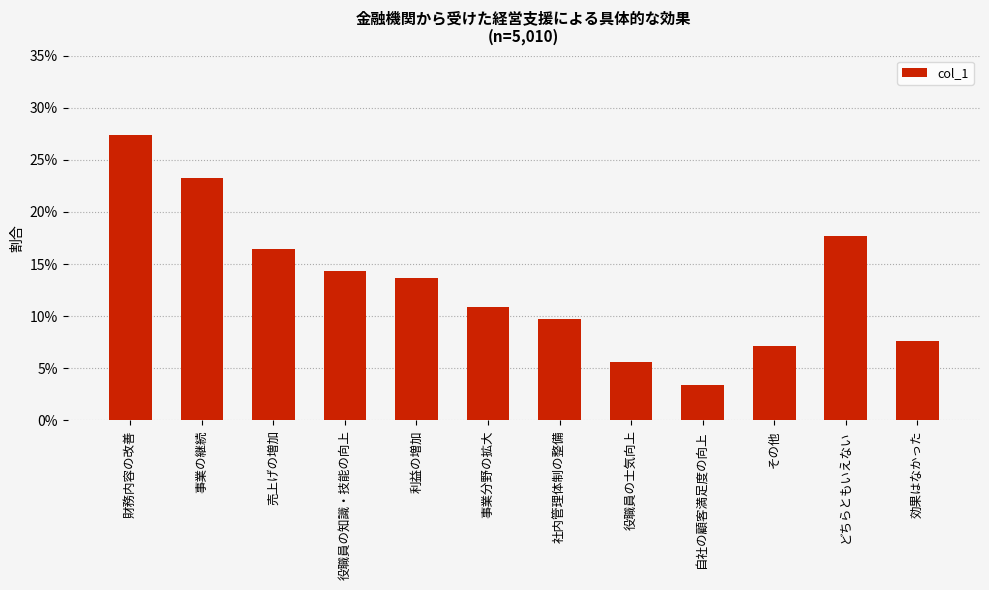

Are the bars grouped side by side (vs. stacked)?

No